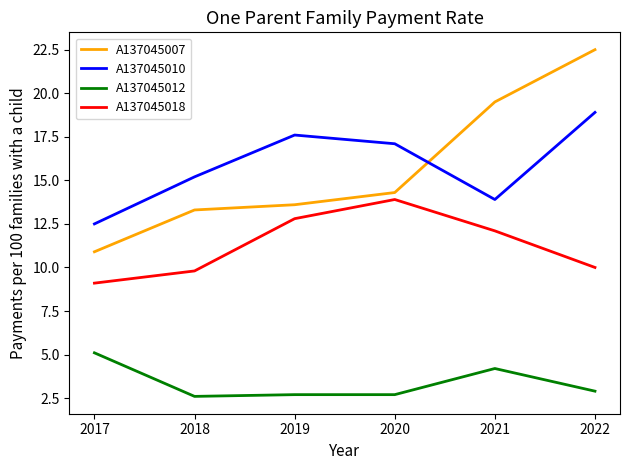

Reading left to right, list all the values displayed in this chart.

A137045007: 2017=10.9	2018=13.3	2019=13.6	2020=14.3	2021=19.5	2022=22.5
A137045010: 2017=12.5	2018=15.2	2019=17.6	2020=17.1	2021=13.9	2022=18.9
A137045012: 2017=5.1	2018=2.6	2019=2.7	2020=2.7	2021=4.2	2022=2.9
A137045018: 2017=9.1	2018=9.8	2019=12.8	2020=13.9	2021=12.1	2022=10.0